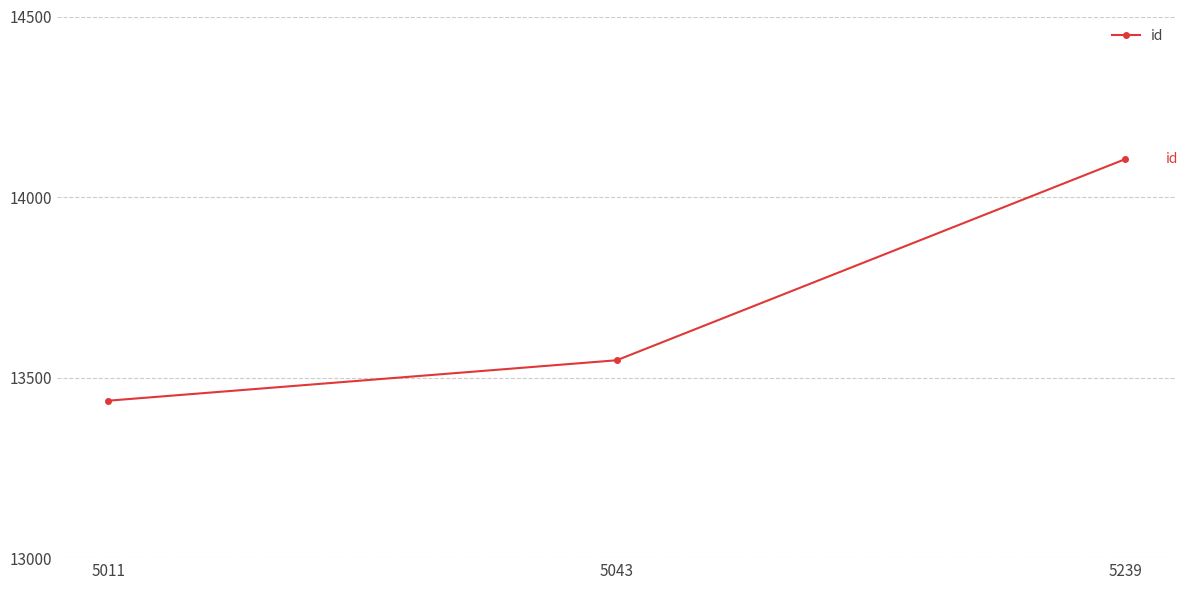

What value does the data have at 5239, to the nearest 50?

14100